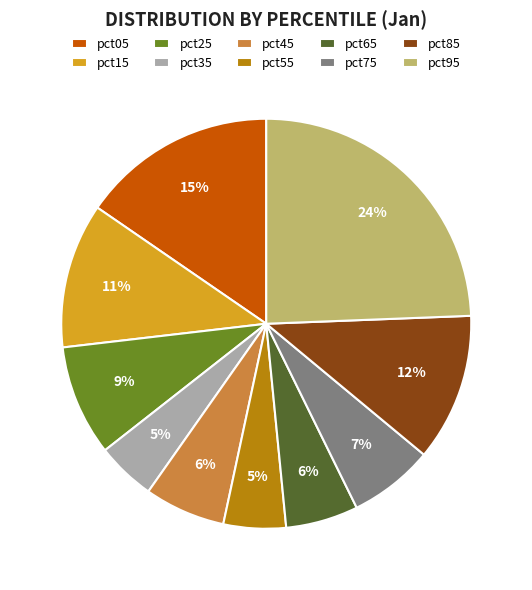

What percentage is the pct35 slice, to the nearest percent?

5%